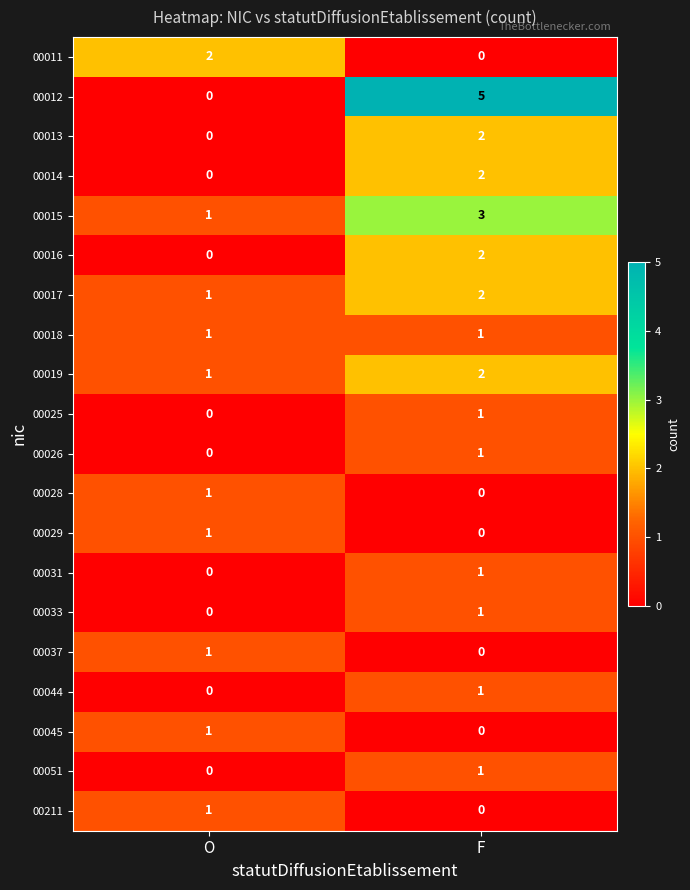

Which series has the largest range (max minus min)?

00012